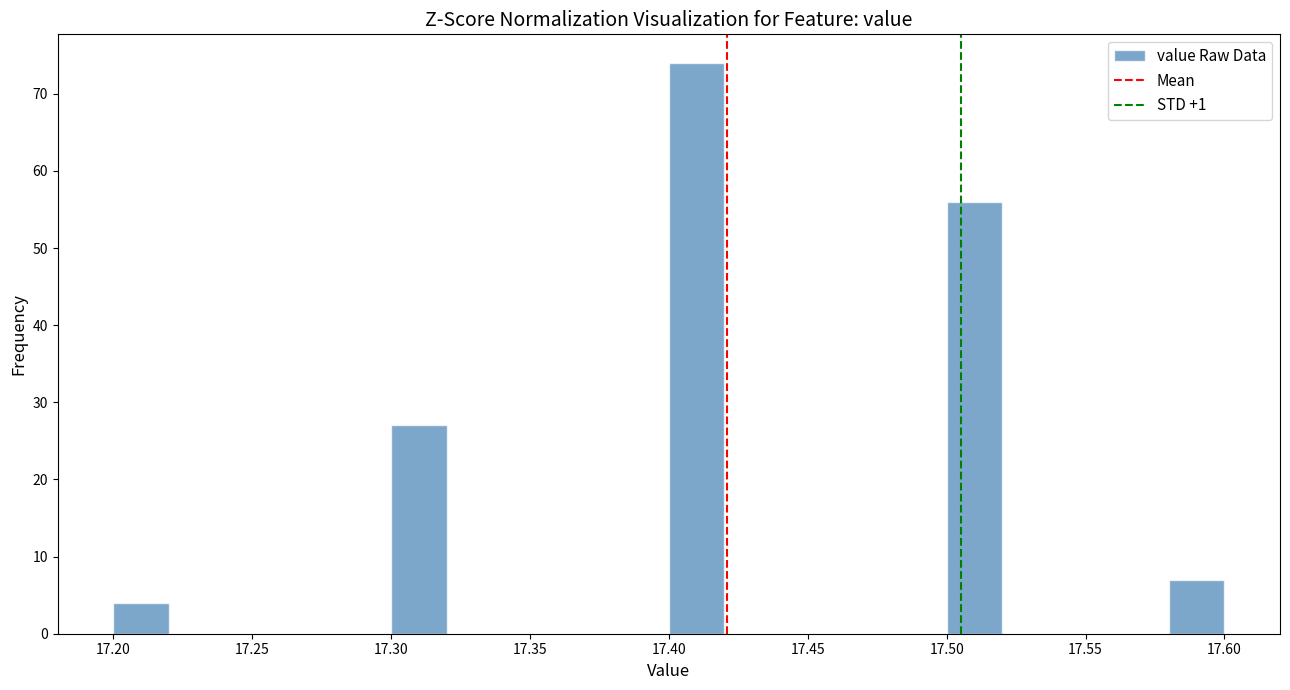

Which range on the x-axis has the tallest bar?

17.40 to 17.42